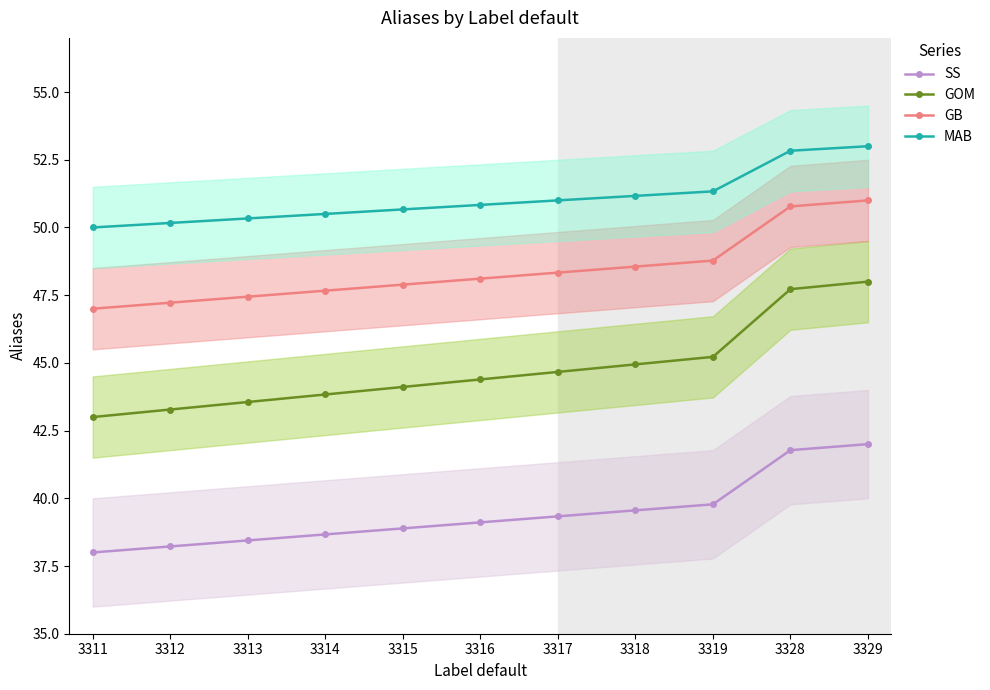

What is the smallest value displayed?

38.0